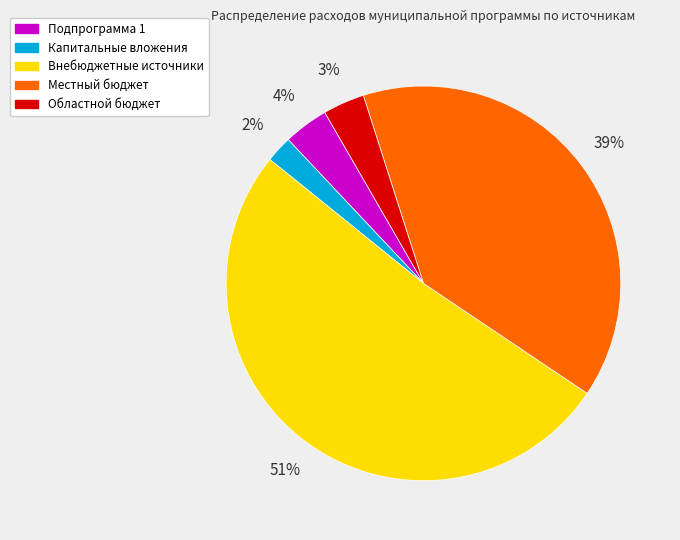

What percentage is the Областной бюджет slice, to the nearest percent?

3%